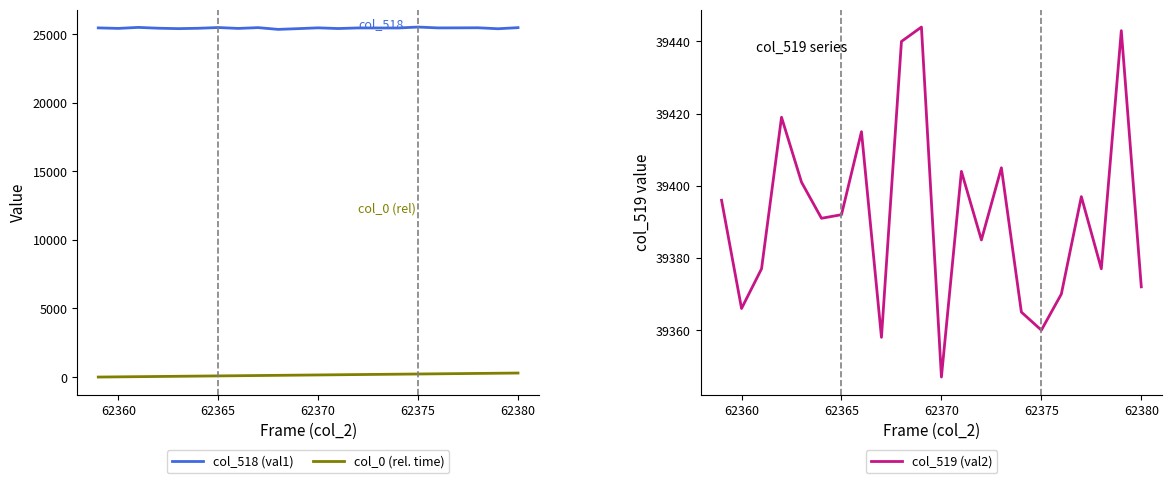

True or false: col_518 (val1) and col_0 (rel. time) intersect in this chart.

False